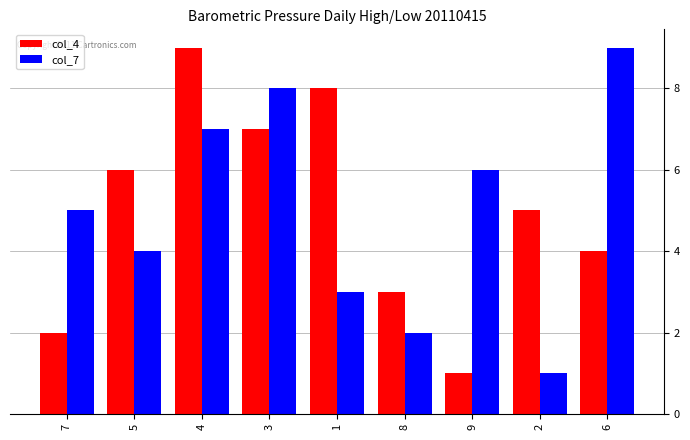

What position from the right is 6?

1